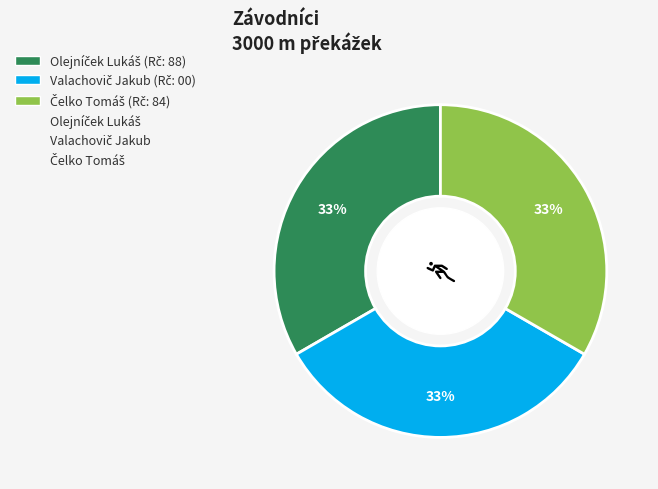

Count the number of slices in the pie.

3